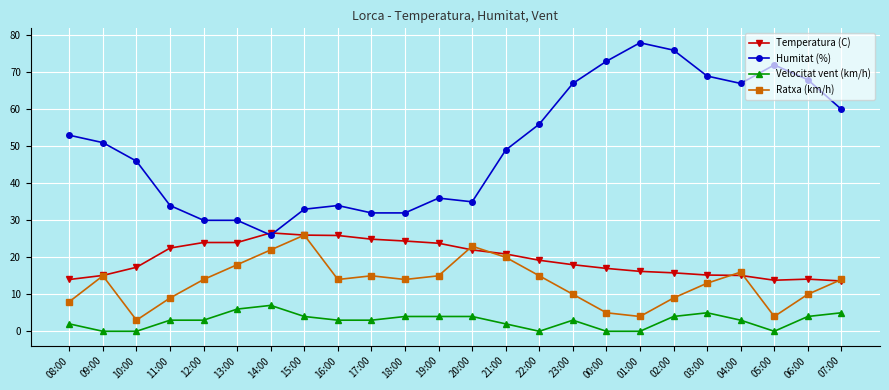

How many data points in Humitat (%) are less than 51?

12